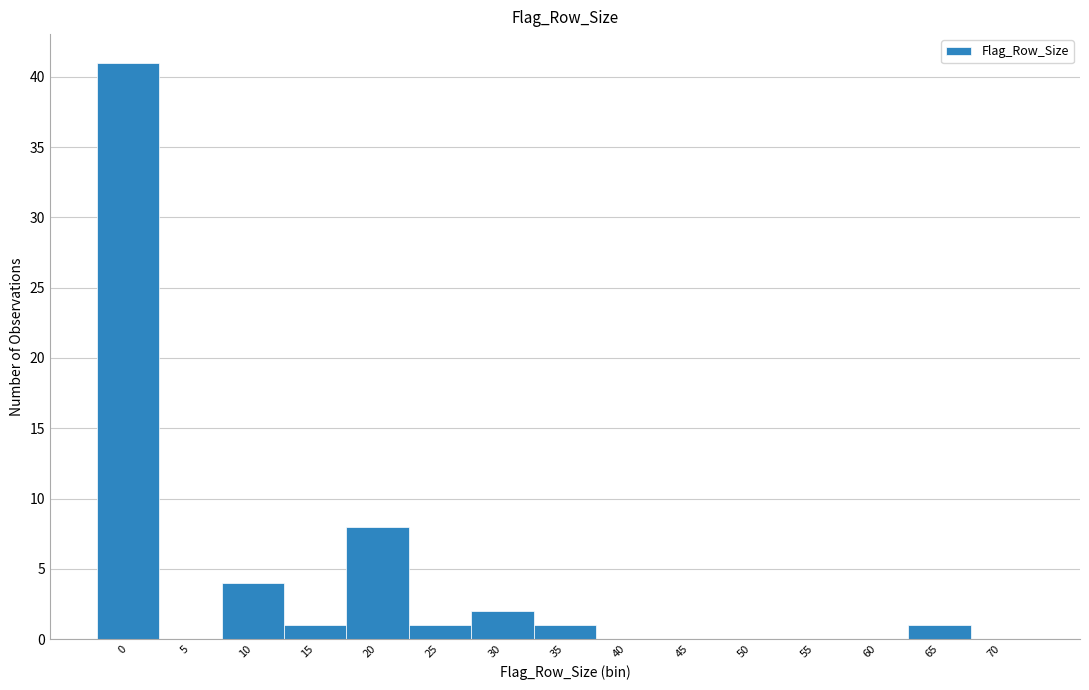

Reading left to right, transcribe all the data shown in this chart.

0=41	5=0	10=4	15=1	20=8	25=1	30=2	35=1	40=0	45=0	50=0	55=0	60=0	65=1	70=0